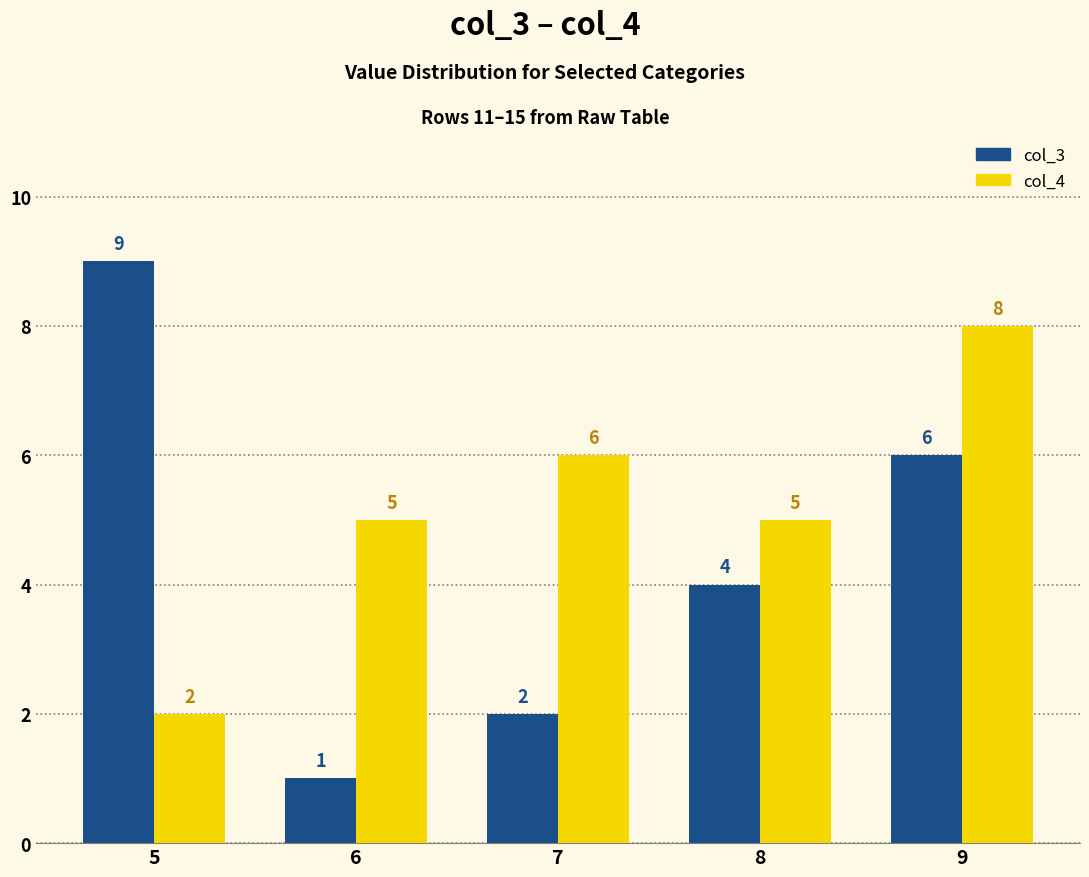

What is the spread (max minus min) of values at 7?

4